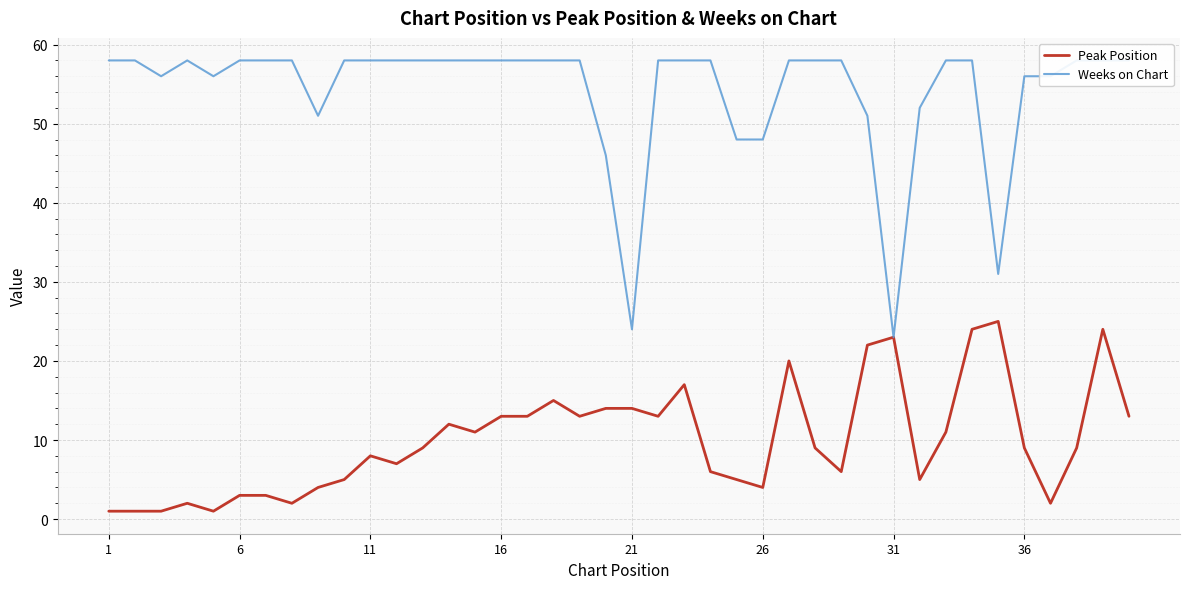

What is the maximum value for Peak Position?

25